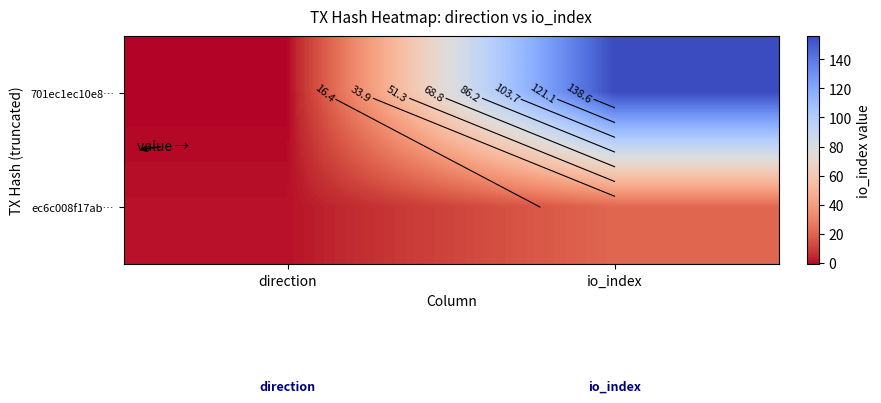

Count the 701ec1ec10e8… values in the range -1 to 156.

2